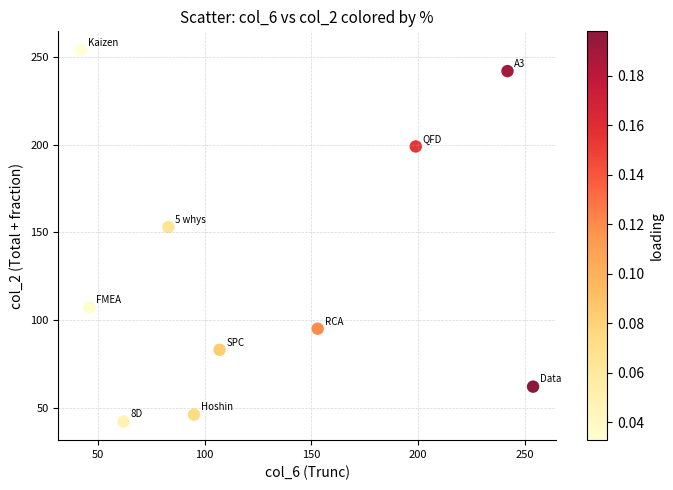

What Y value in the scatter plot is closest to 148?

153.1